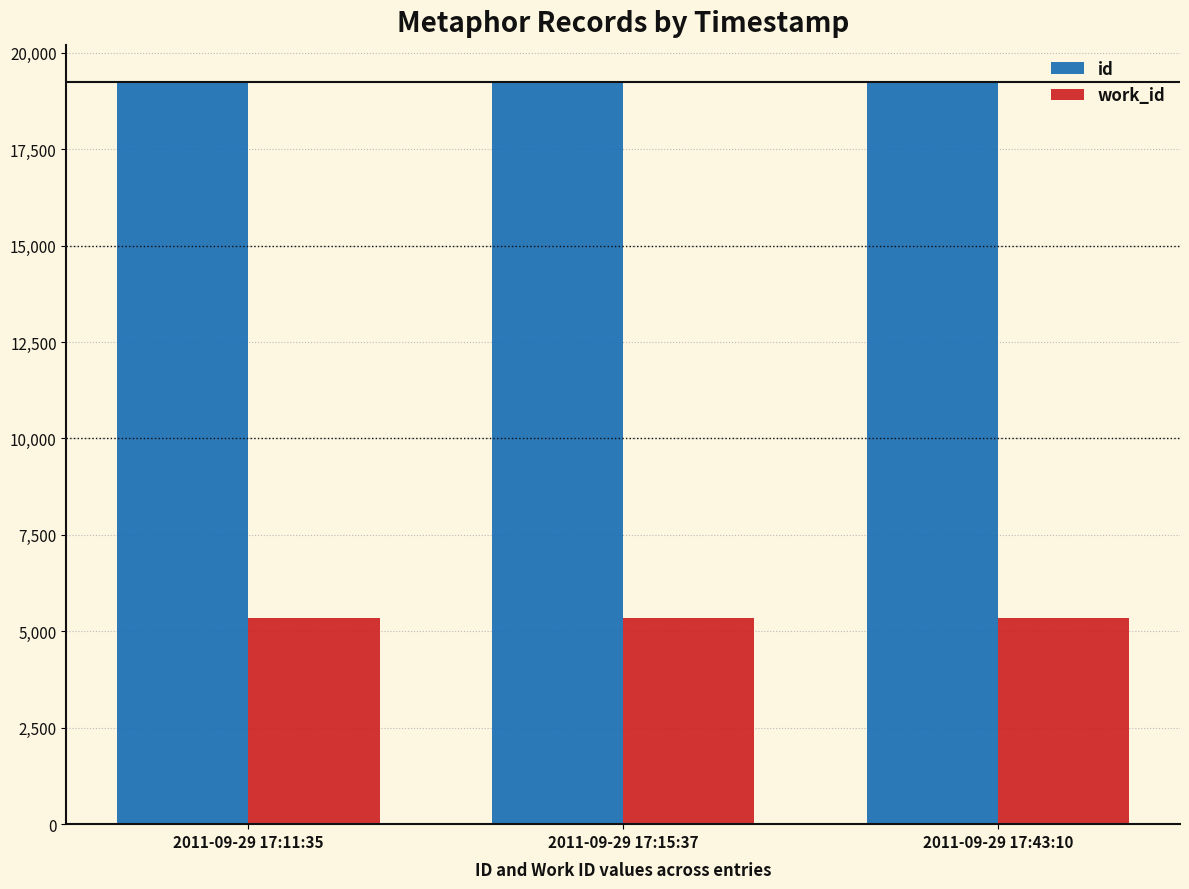

At how many categories does at least one series exceed 8659?

3